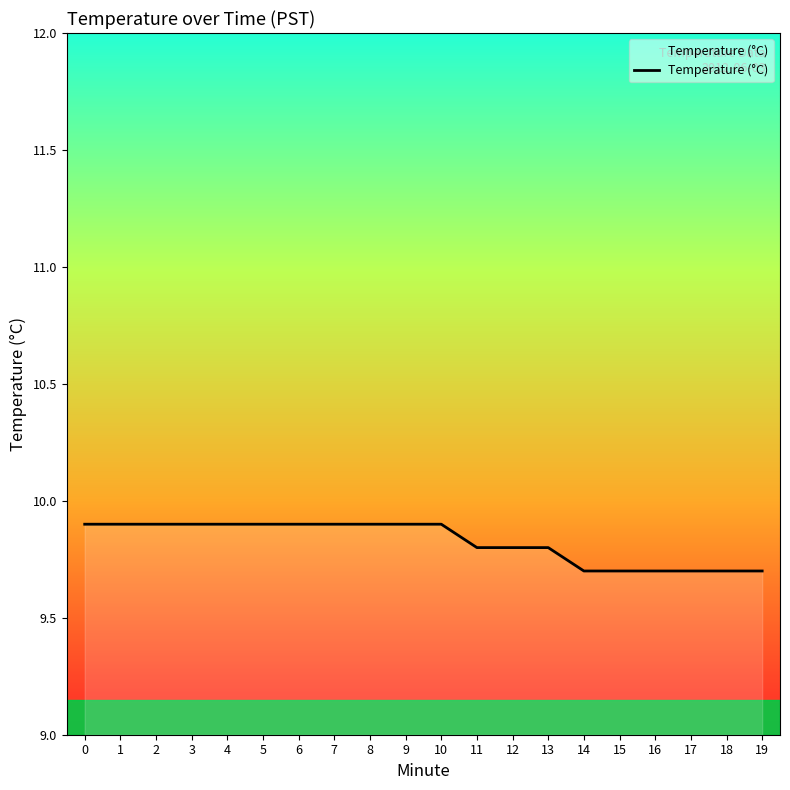

How many values are between 9 and 10?

20